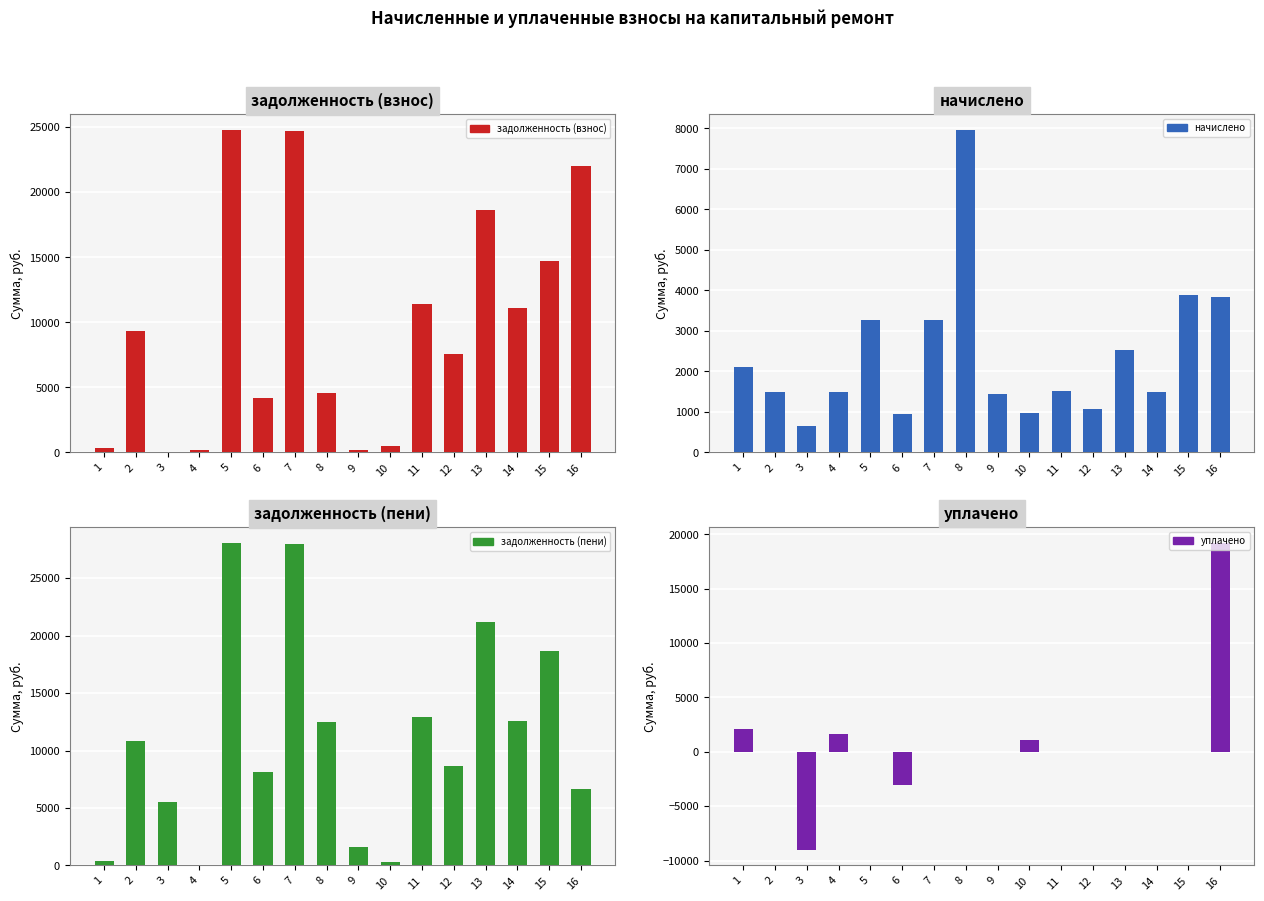

At 15, list the series in order from smallest to largest.

уплачено, начислено, задолженность (взнос), задолженность (пени)